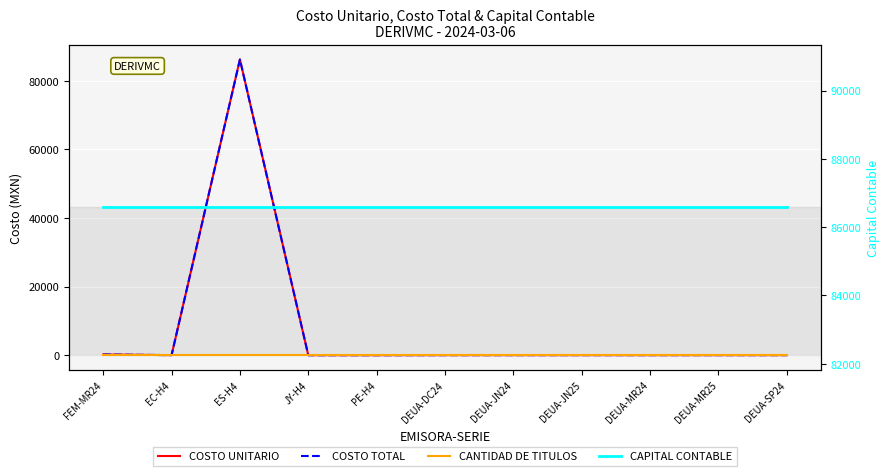

What is the difference between the highest and lowest values at DEUA-JN25?

86579.5